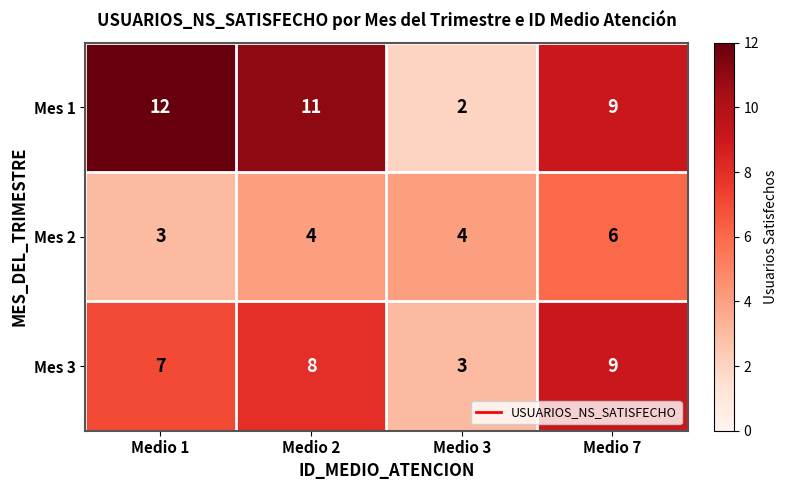

What is the maximum value for Mes 1?

12